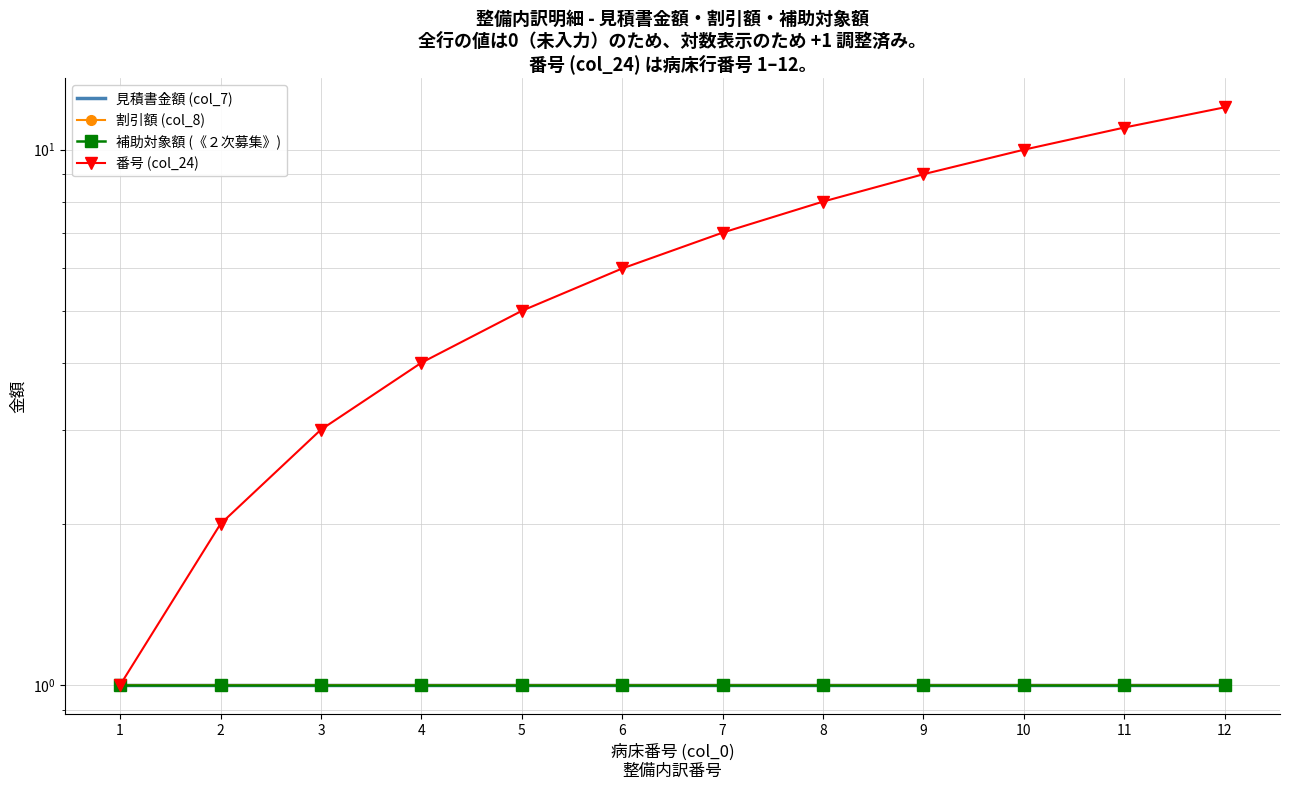

Where is 番号 (col_24) nearest to the value 6?

6